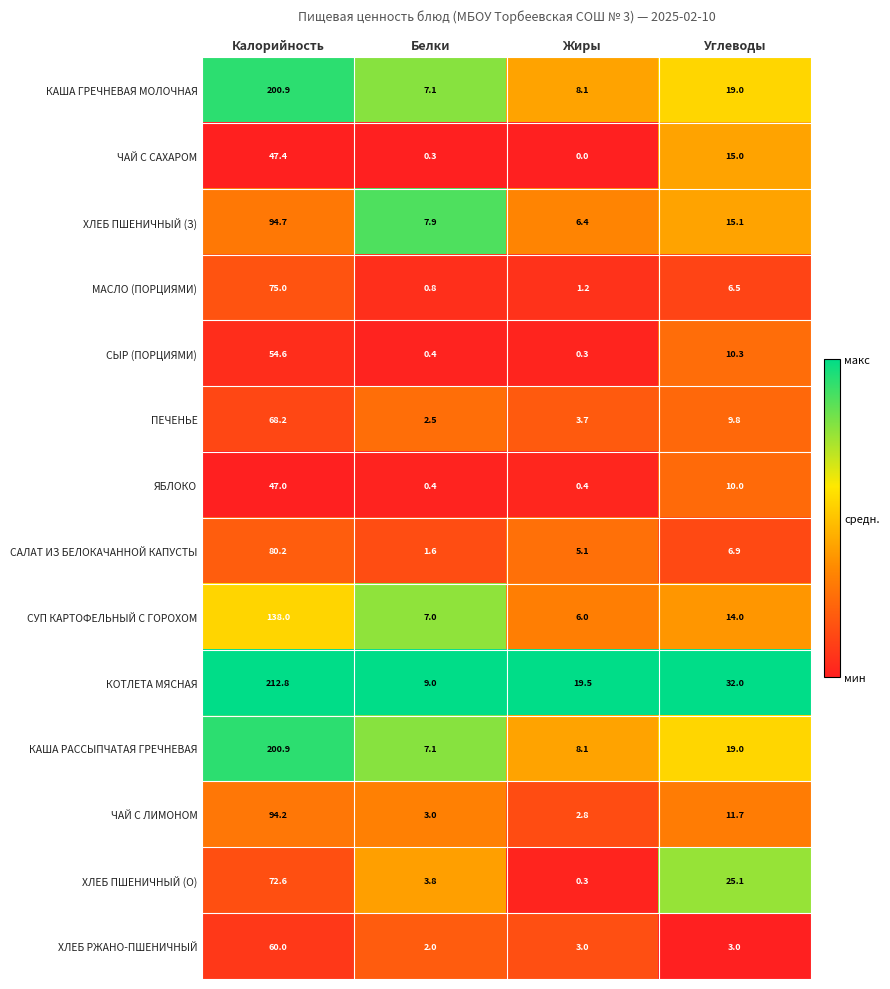

At which category is the sum across all series the highest?

Калорийность